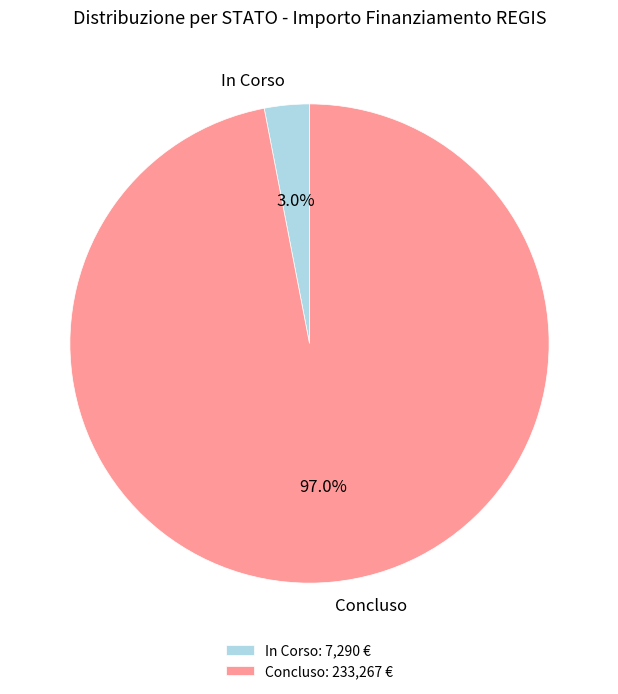

Does Concluso represent more than half of the total?

Yes